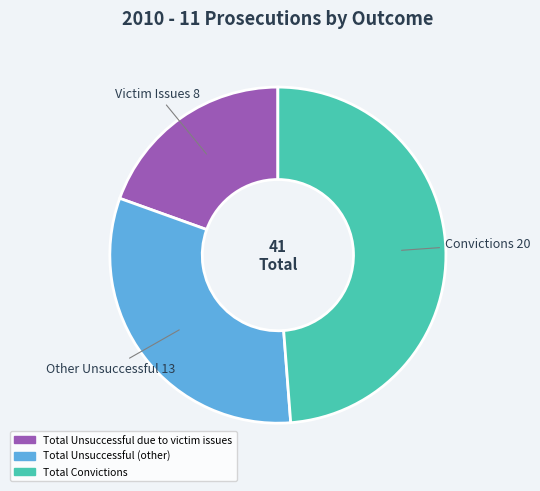

Does Total Unsuccessful (other) account for over 50% of the chart?

No